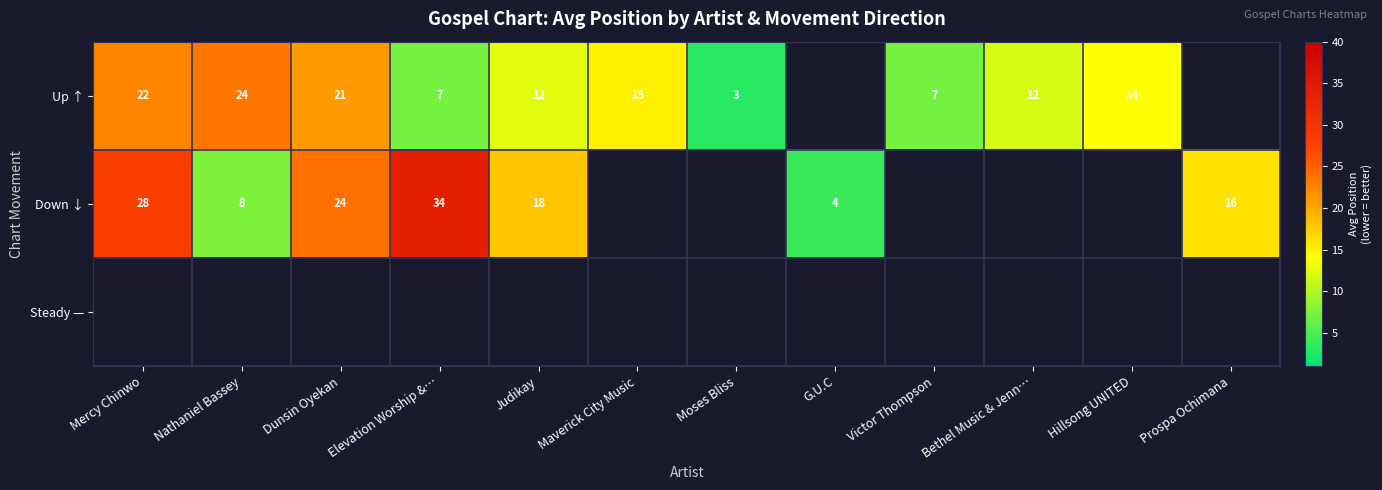

What is the sum of the Up ↑ values at Moses Bliss and Judikay?

15.0